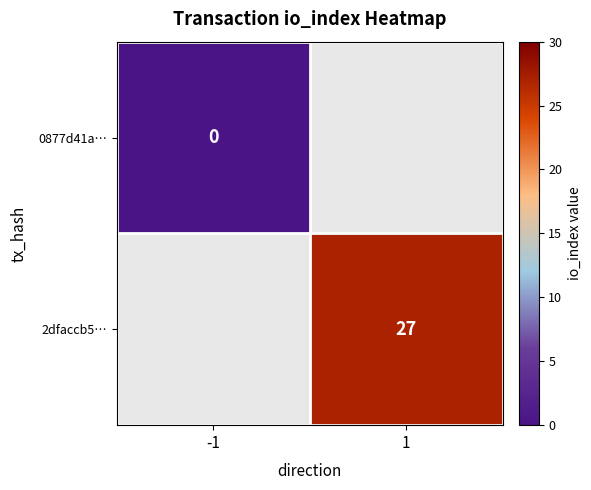

Is the value of 2dfaccb5… at 1 greater than the value of 0877d41a… at -1?

Yes